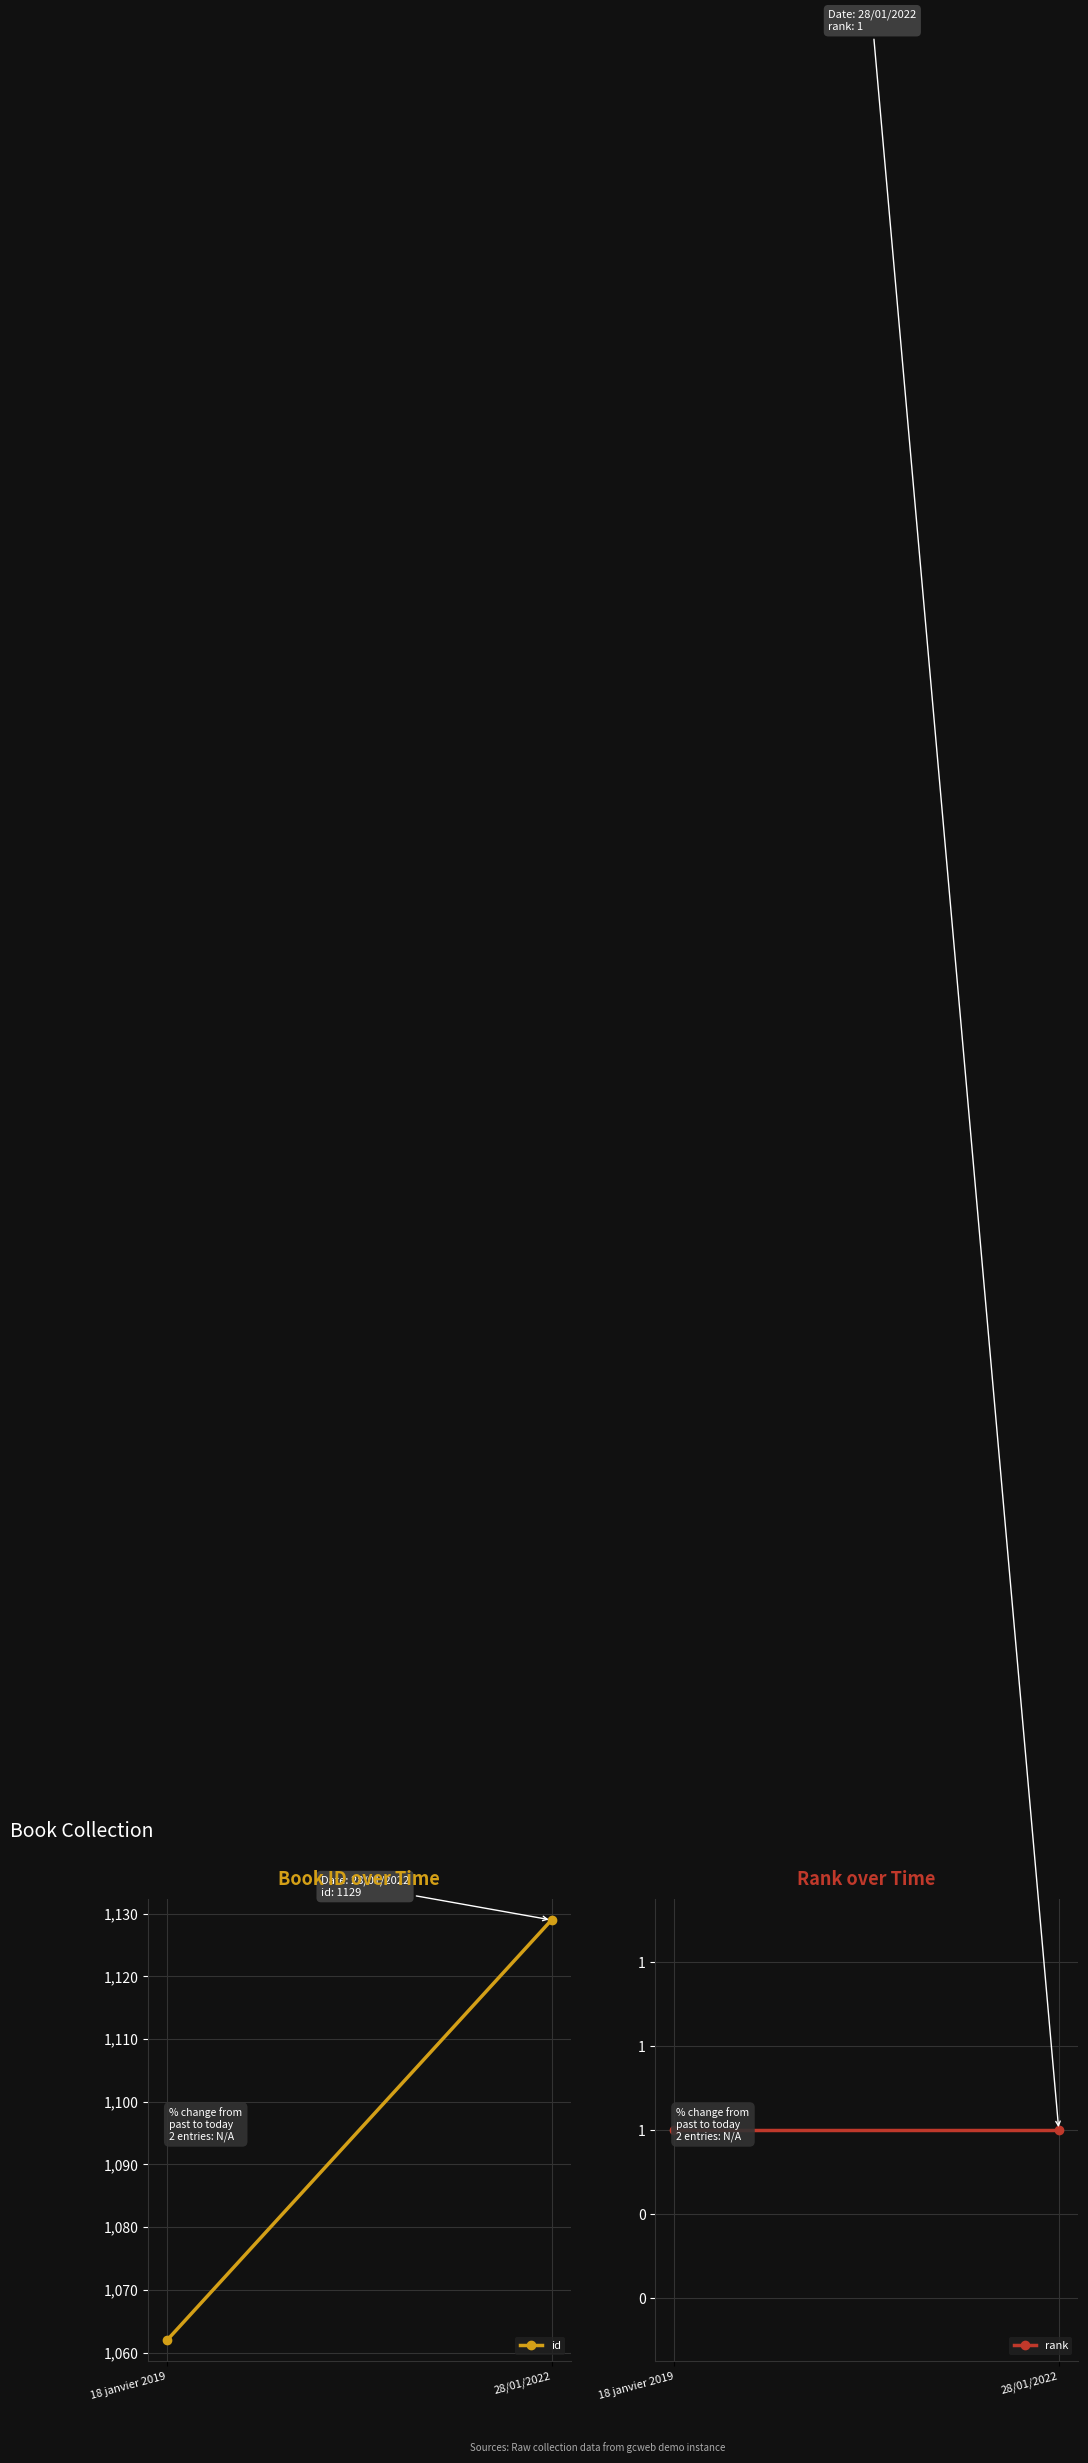

What is the spread (max minus min) of values at 18 janvier 2019?

1061